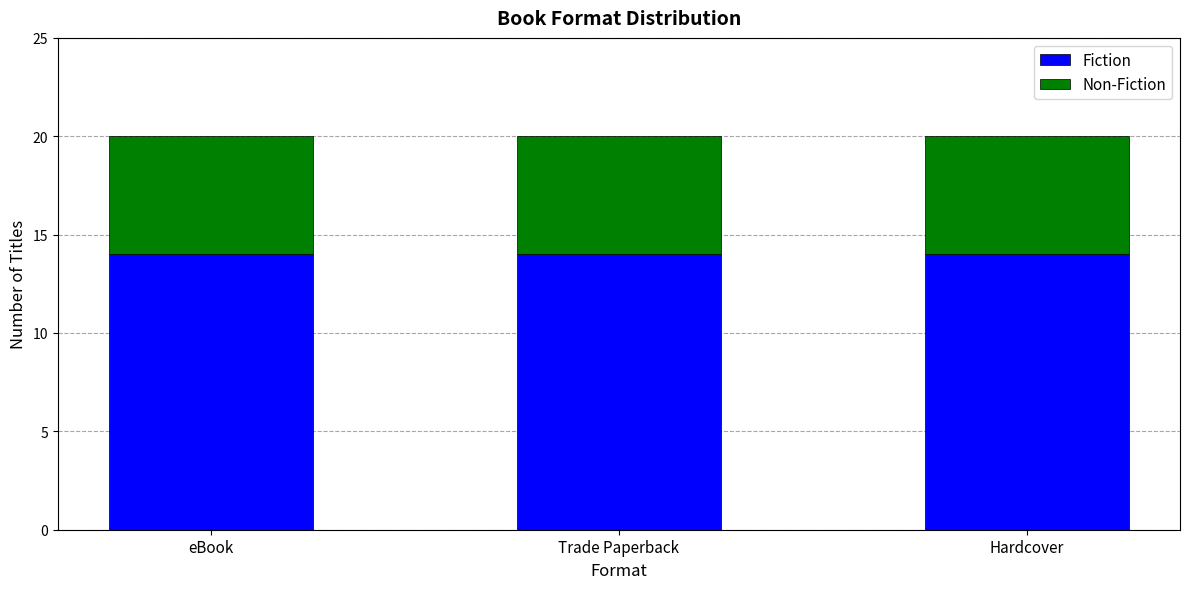

What is the average value of the Fiction series?

14